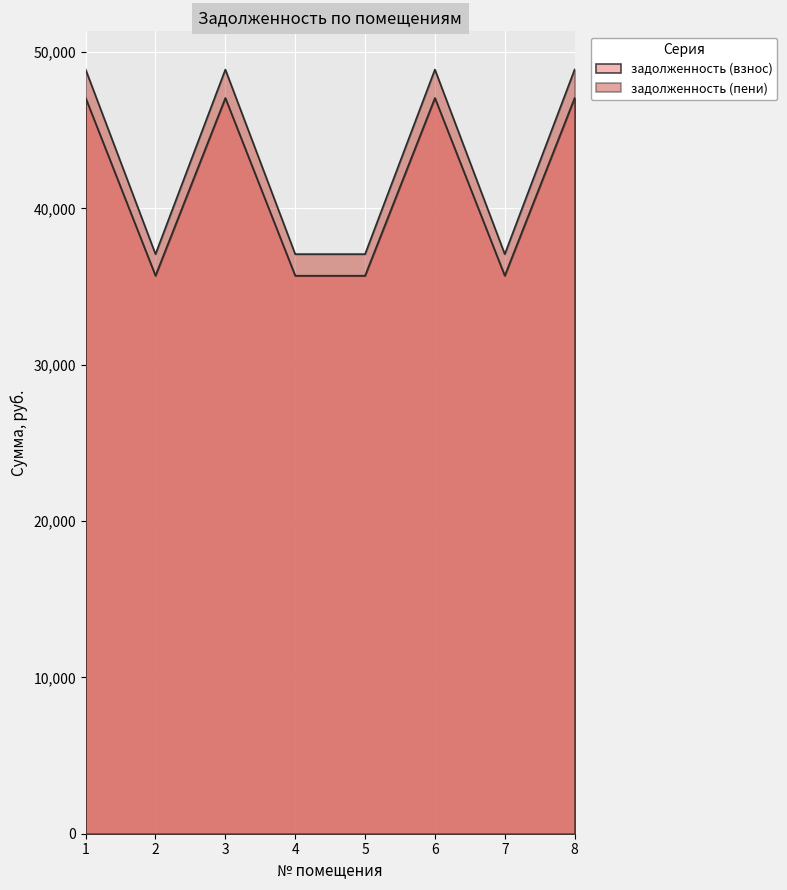

Where does the задолженность (взнос) series first go above 47062?

1